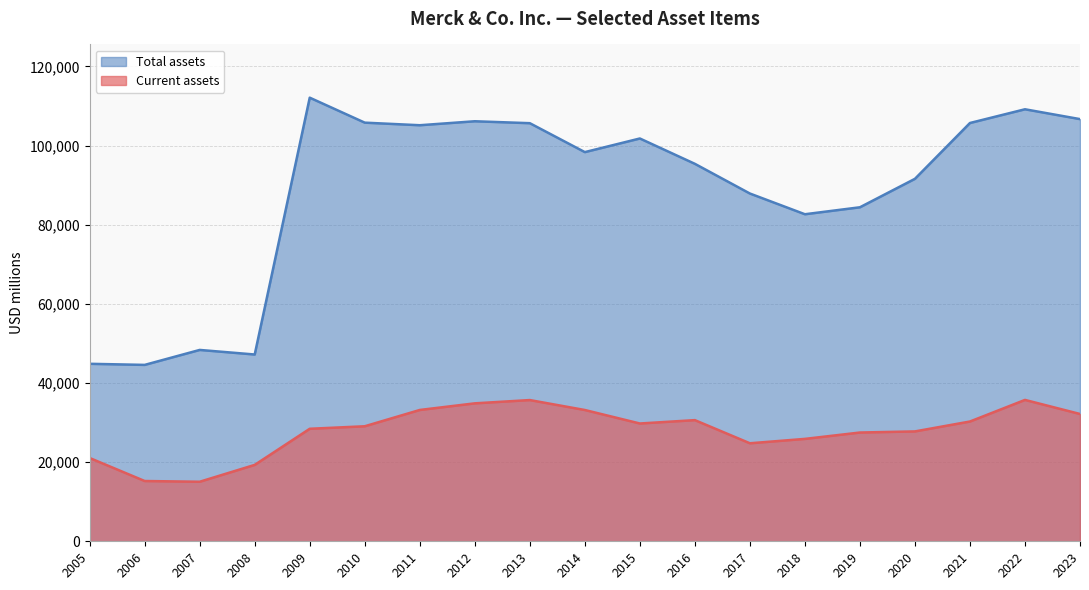

The value of Total assets at 2020 is 91588. True or false?

True